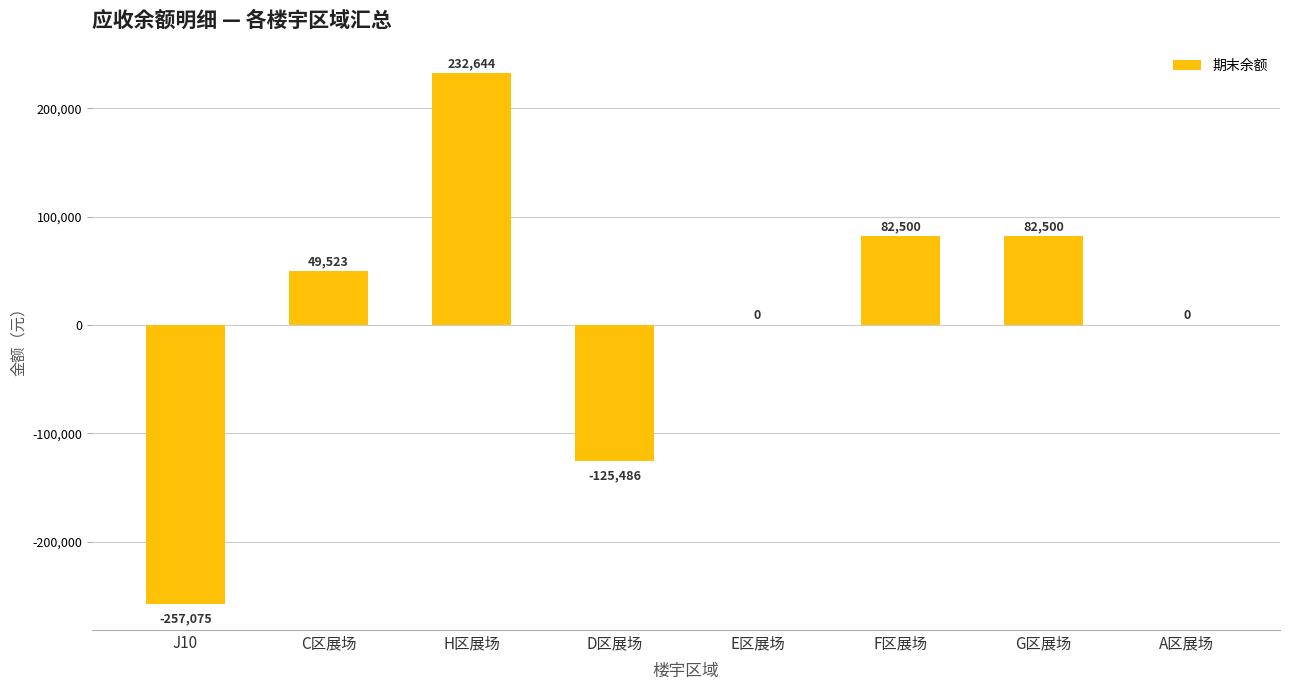

What is the sum of the values at F区展场 and E区展场?

82500.0